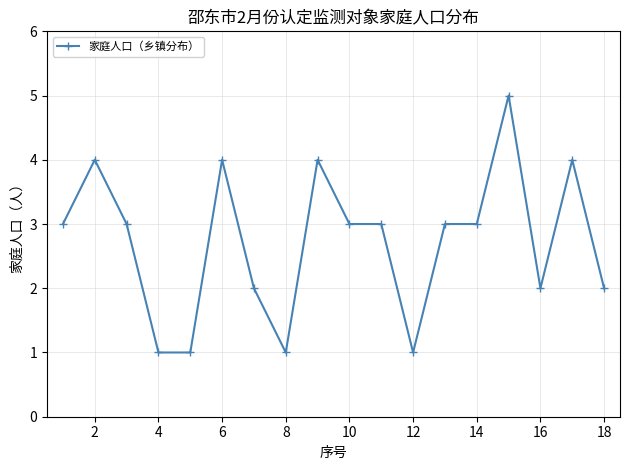

True or false: there are more than 1 points higher than both neighbors.

True